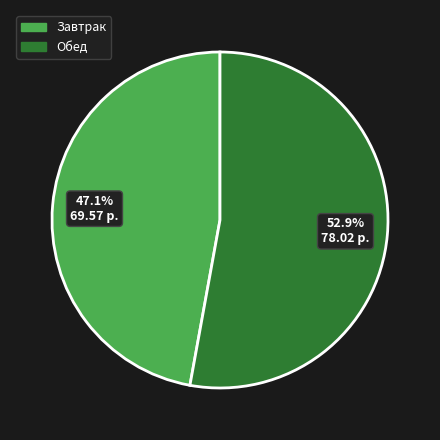

What percentage is the Завтрак slice, to the nearest percent?

47%